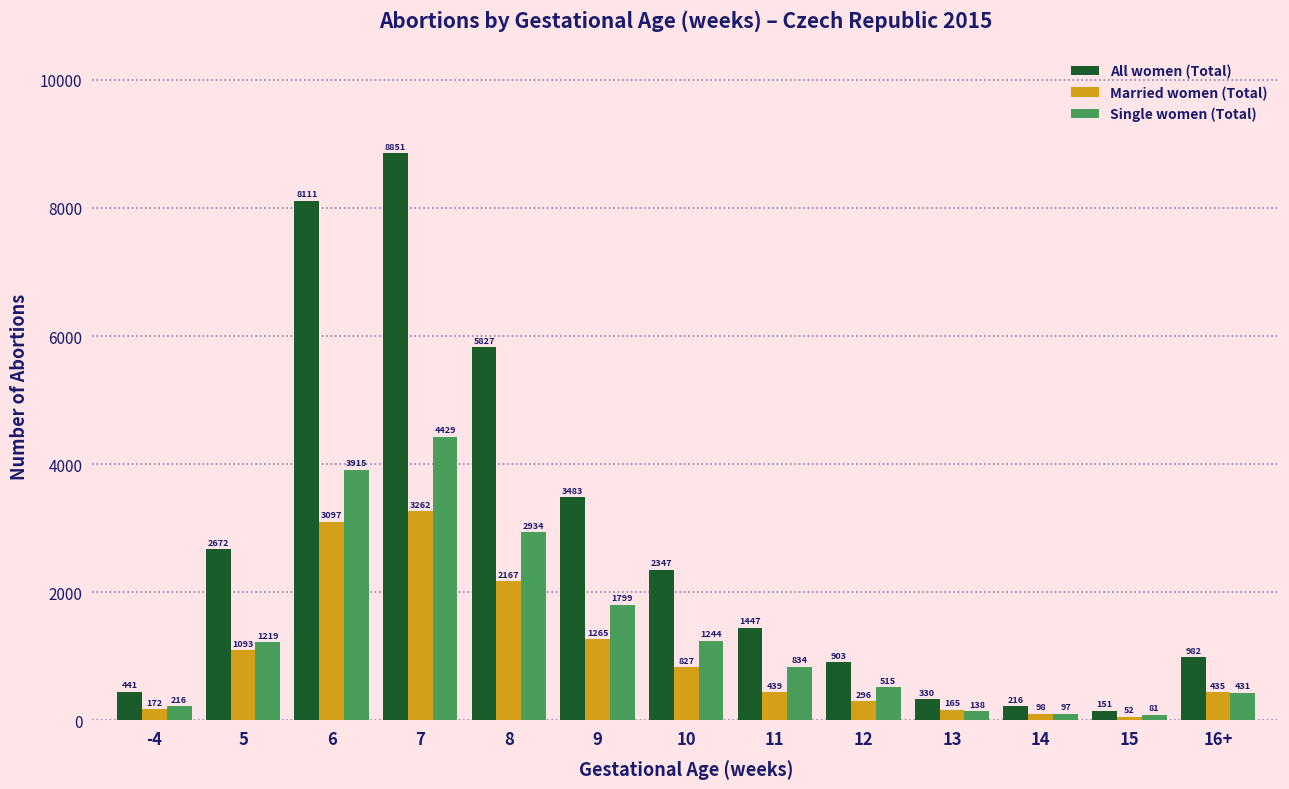

Reading left to right, transcribe all the data shown in this chart.

All women (Total): -4=441	5=2672	6=8111	7=8851	8=5827	9=3483	10=2347	11=1447	12=903	13=330	14=216	15=151	16+=982
Married women (Total): -4=172	5=1093	6=3097	7=3262	8=2167	9=1265	10=827	11=439	12=296	13=165	14=98	15=52	16+=435
Single women (Total): -4=216	5=1219	6=3915	7=4429	8=2934	9=1799	10=1244	11=834	12=515	13=138	14=97	15=81	16+=431